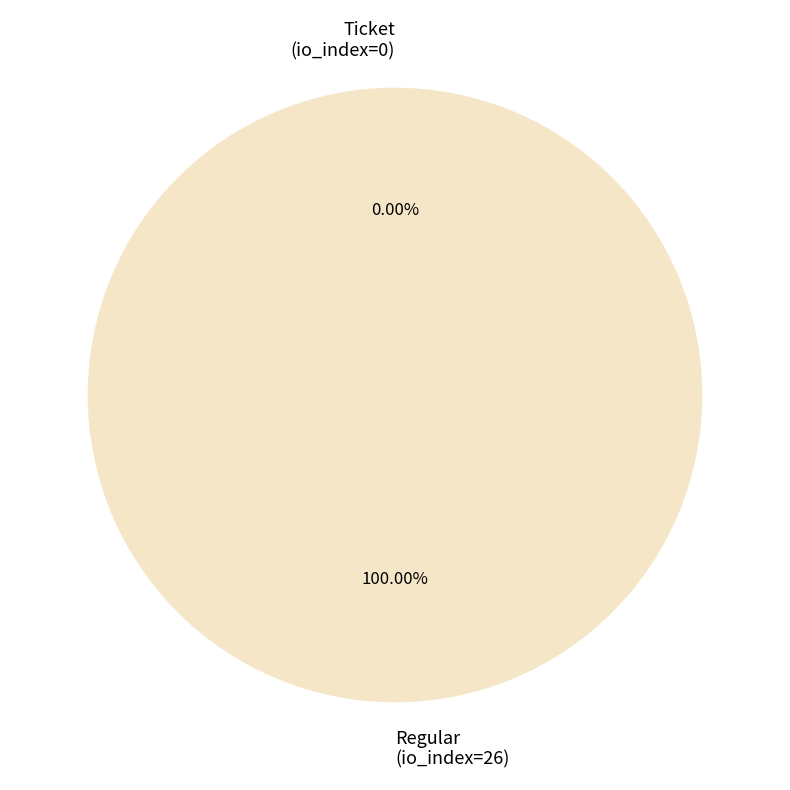

To the nearest percent, what is the difference between the Regular (io_index=26) and Ticket (io_index=0) slice percentages?

100%